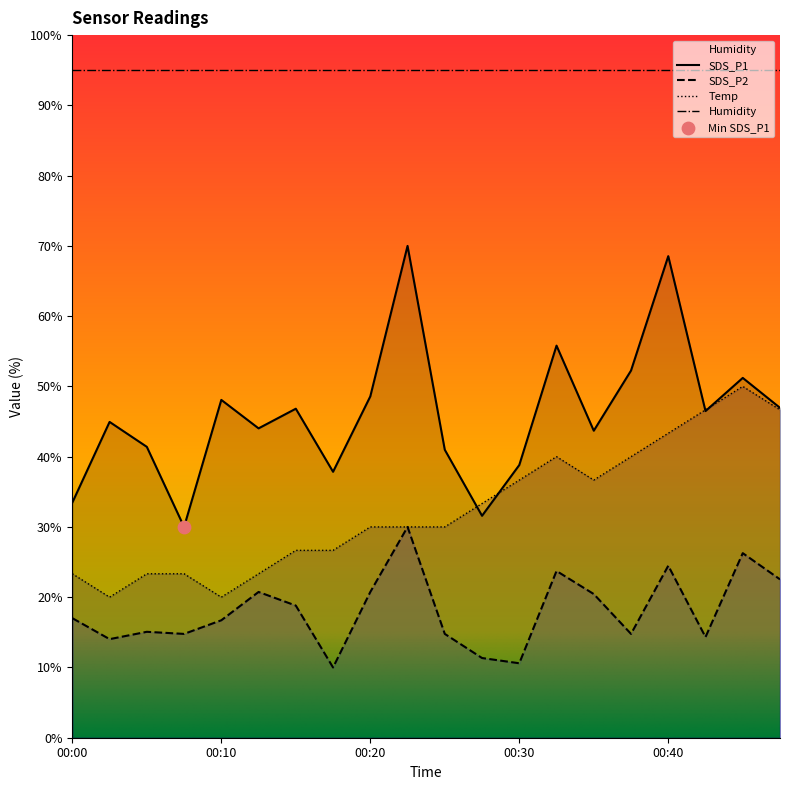

At which category is the sum across all series the highest?

00:40